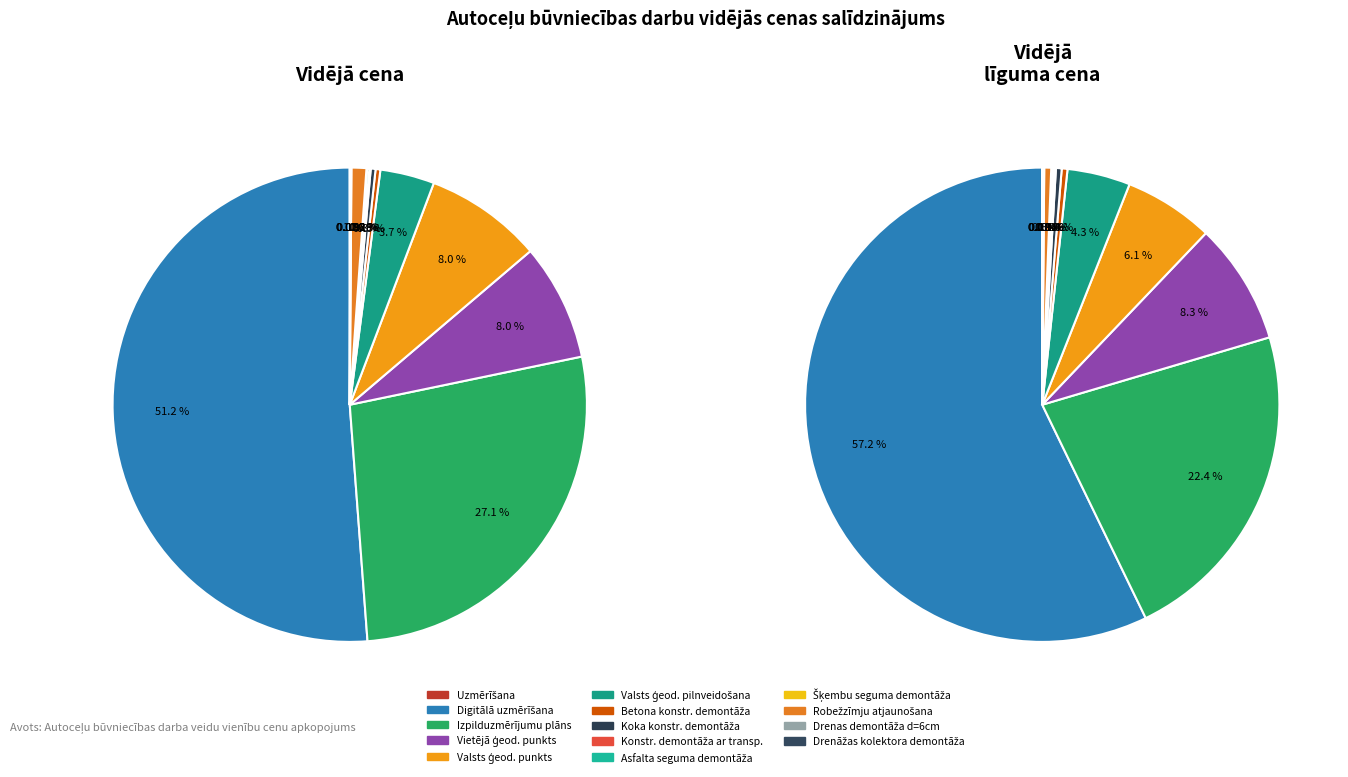

Does Digitālā uzmērīšana represent more than half of the total?

Yes